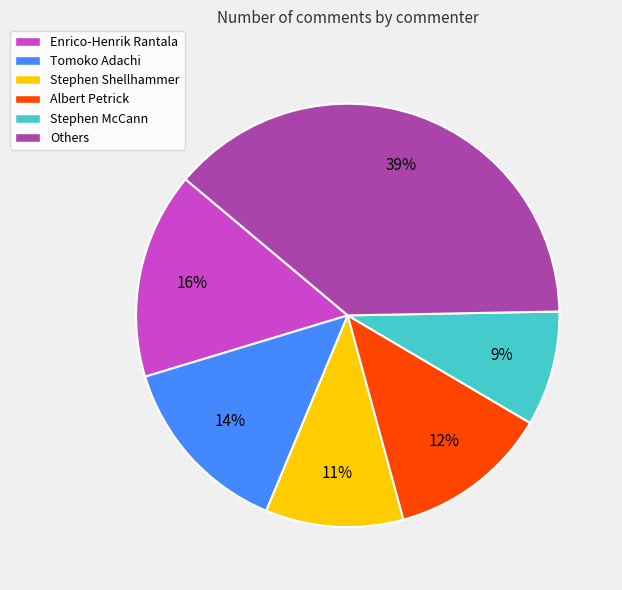

What is the ratio of the value at Stephen Shellhammer to the value at Stephen McCann?

1.2